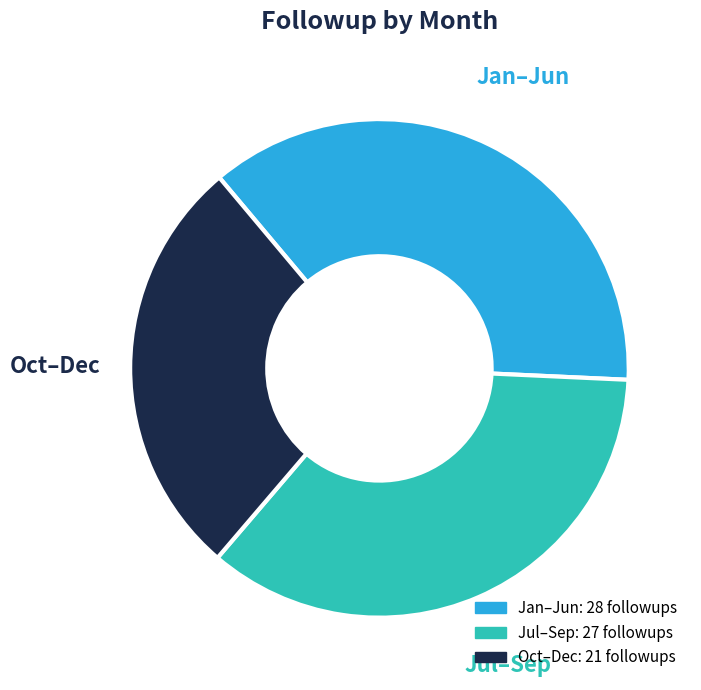

Is the sum of Jul–Sep and Oct–Dec greater than half?

Yes